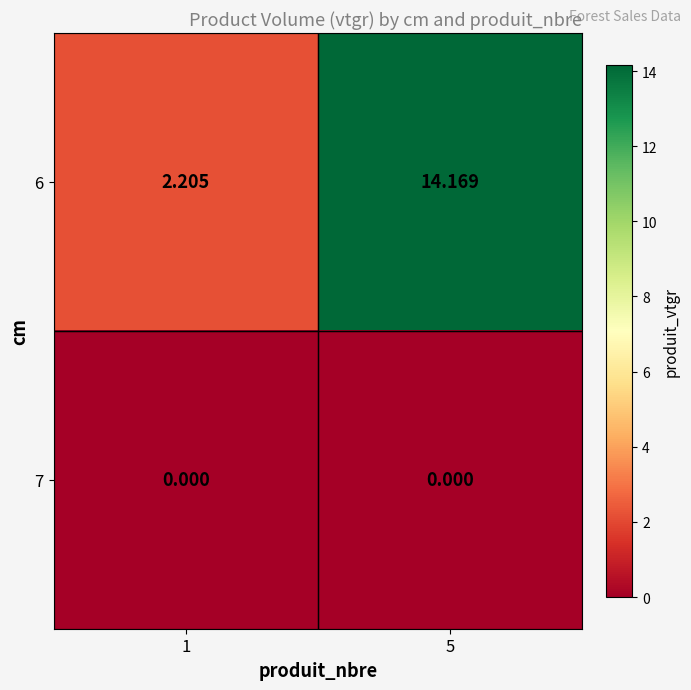

Is the value of 7 at 1 greater than the value of 6 at 5?

No